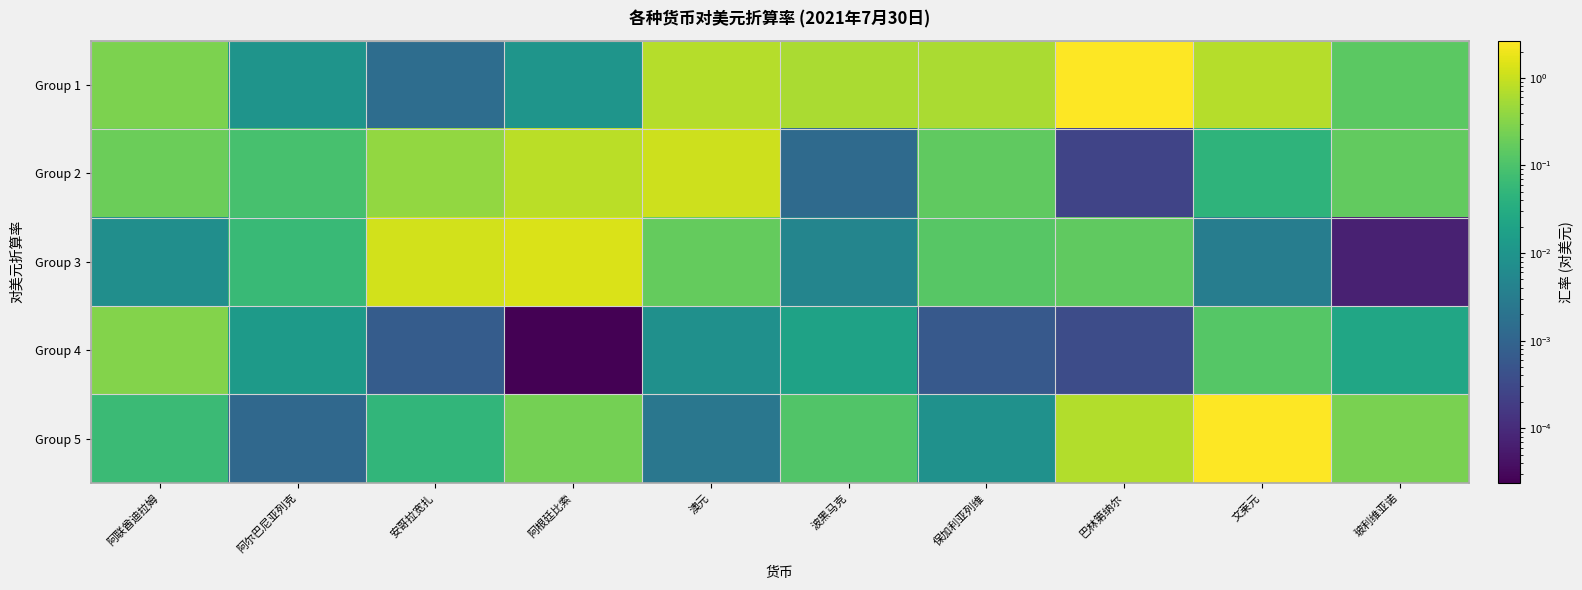

Between 波黑马克 and 保加利亚列维, which is larger?

保加利亚列维